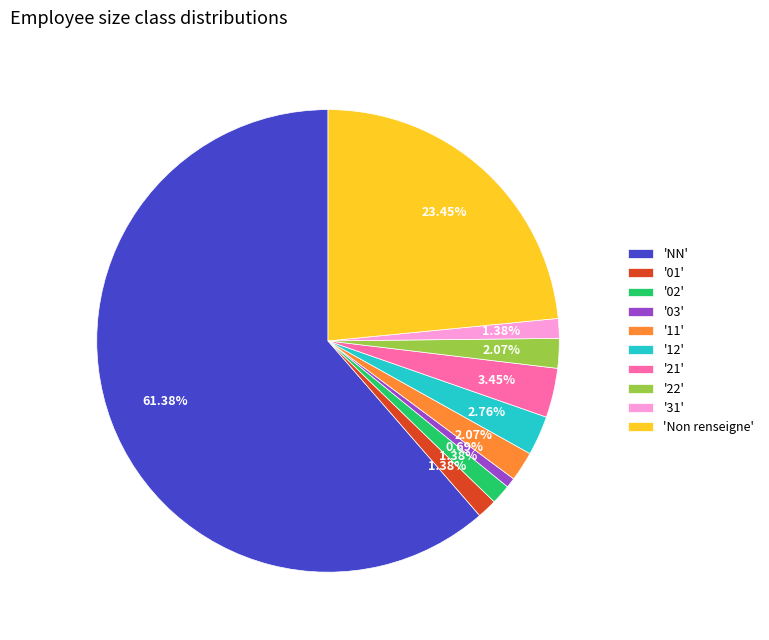

Is the sum of 'NN' and '01' greater than half?

Yes